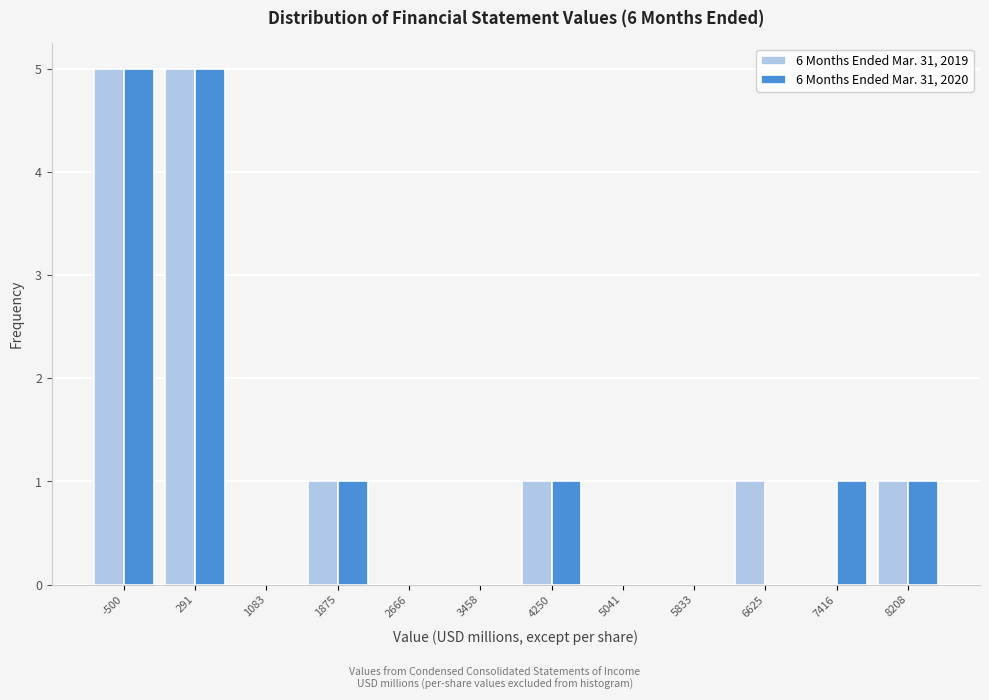

Reading left to right, extract all data points from this chart.

6 Months Ended Mar. 31, 2019: -500=5	291=5	1083=0	1875=1	2666=0	3458=0	4250=1	5041=0	5833=0	6625=1	7416=0	8208=1
6 Months Ended Mar. 31, 2020: -500=5	291=5	1083=0	1875=1	2666=0	3458=0	4250=1	5041=0	5833=0	6625=0	7416=1	8208=1